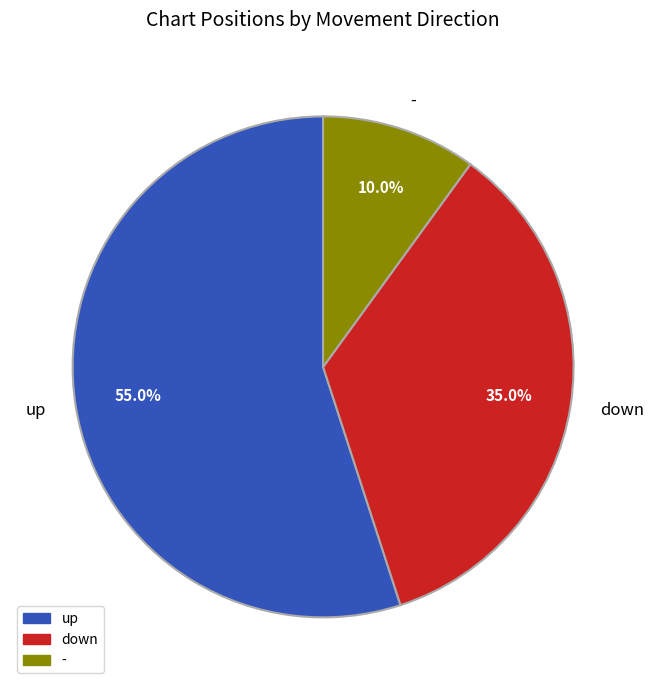

Between up and down, which is larger?

up